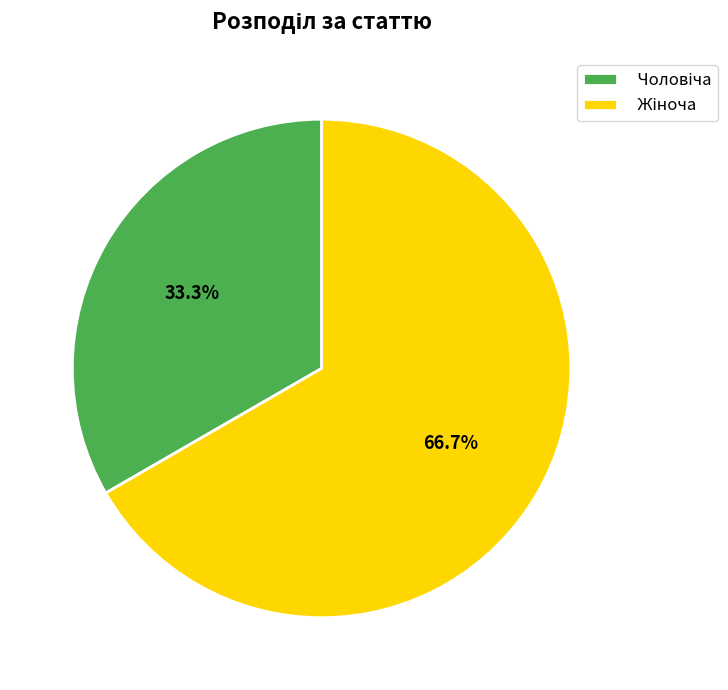

What is the majority slice?

Жіноча